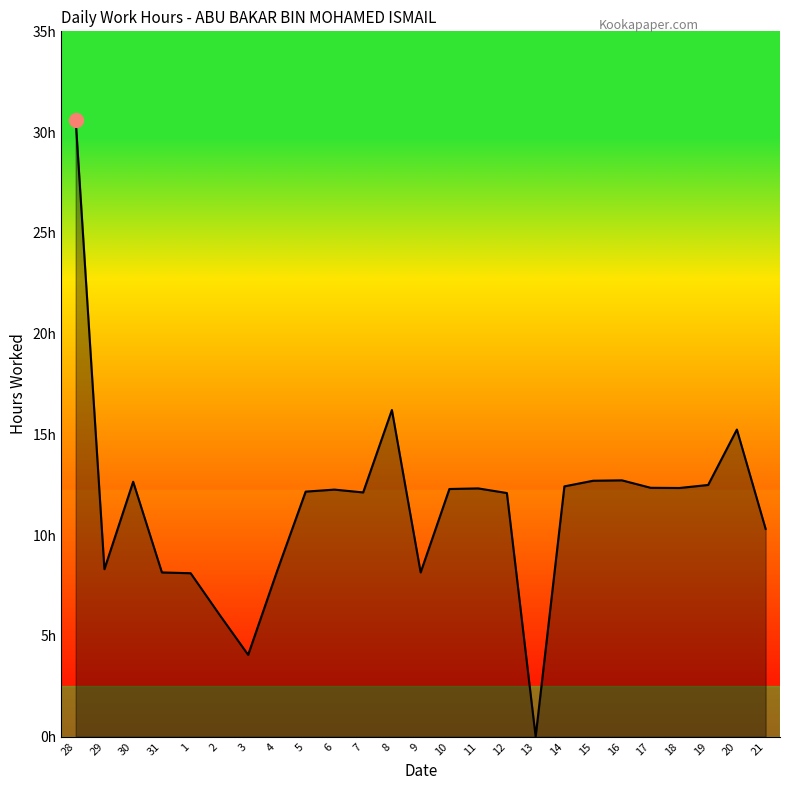

What is the label of the 14th point from the right?

8